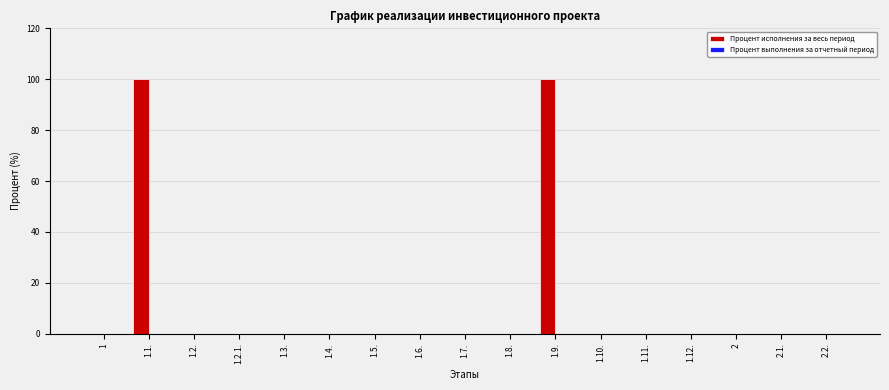

What is the maximum value shown in the chart?

100